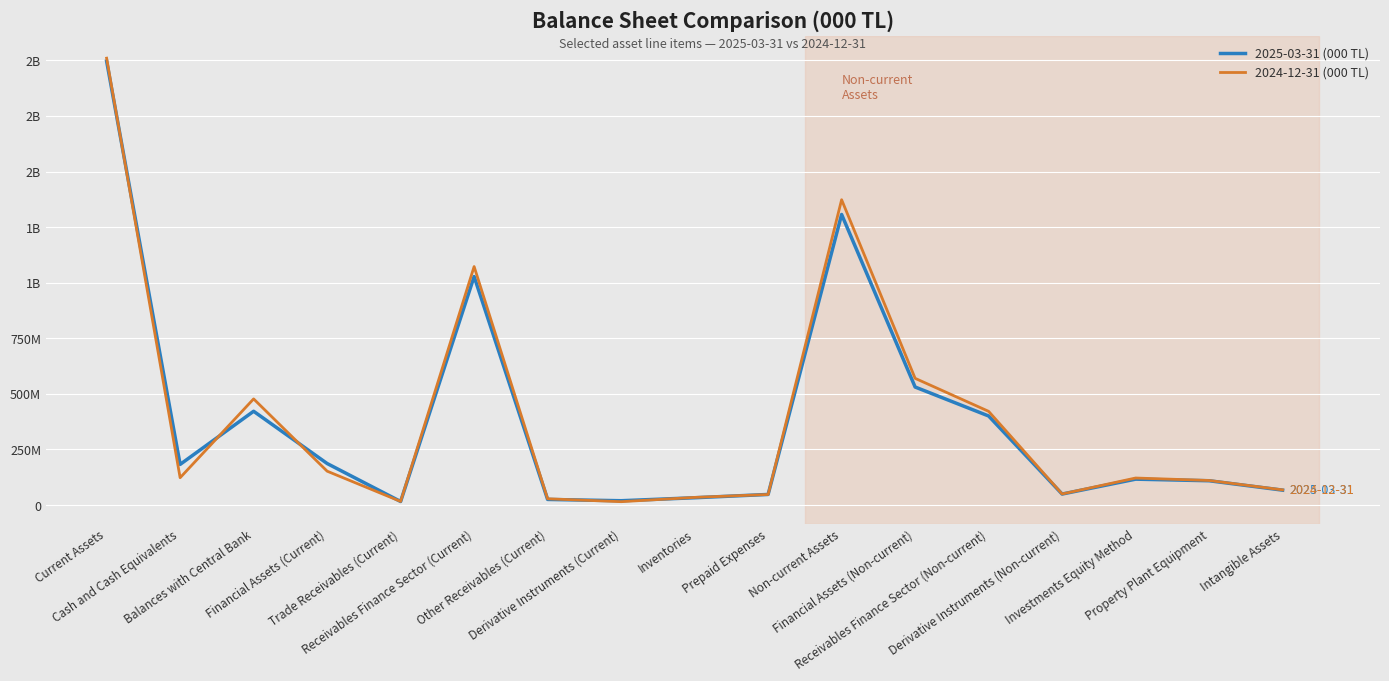

What are all the series names shown in the legend?

2025-03-31 (000 TL), 2024-12-31 (000 TL)